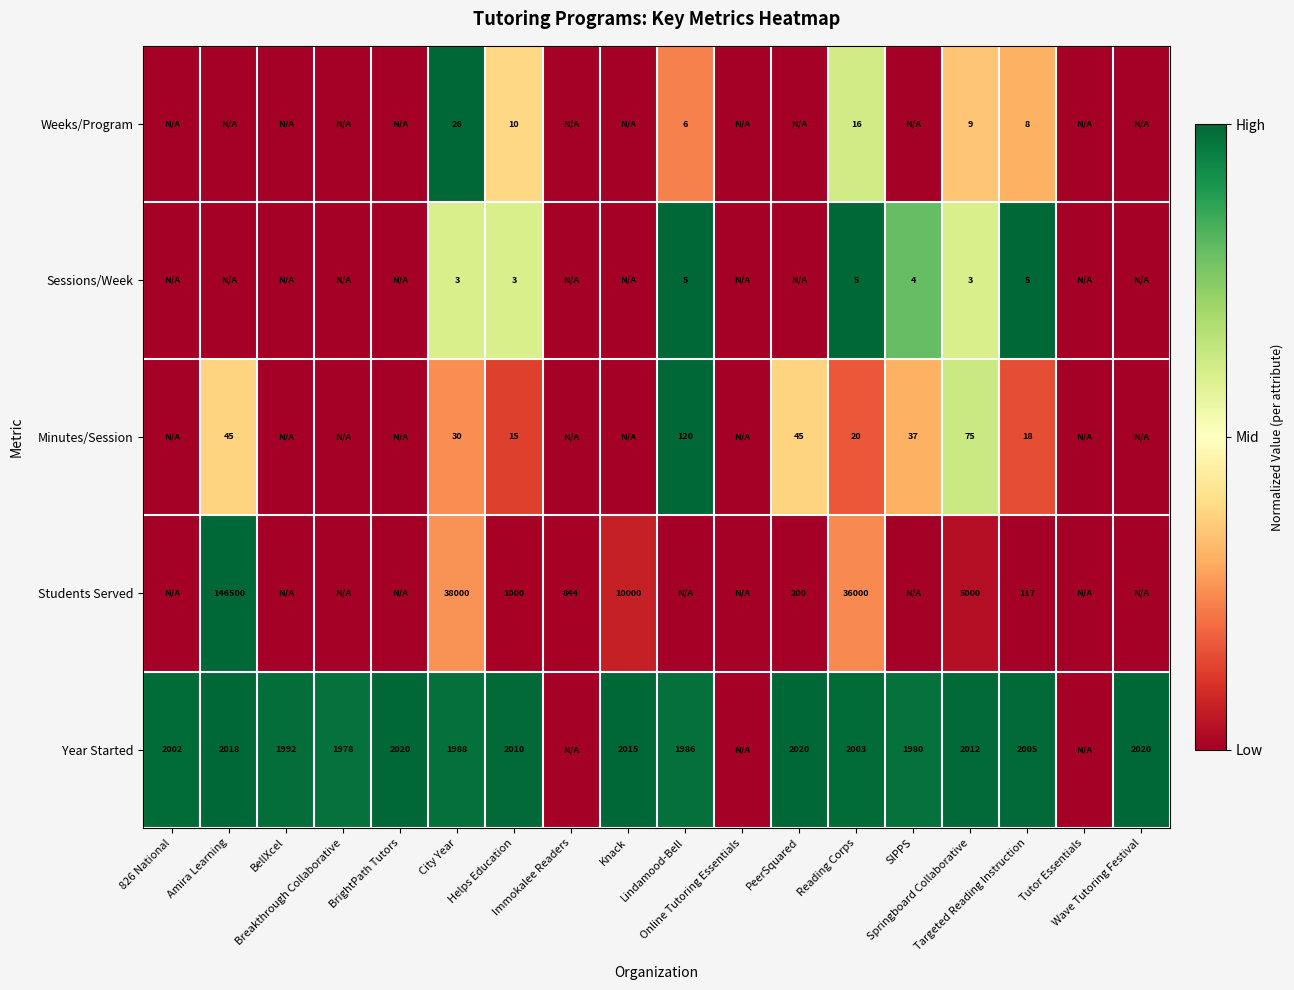

Which has a higher value, Tutor Essentials or Amira Learning?

Amira Learning